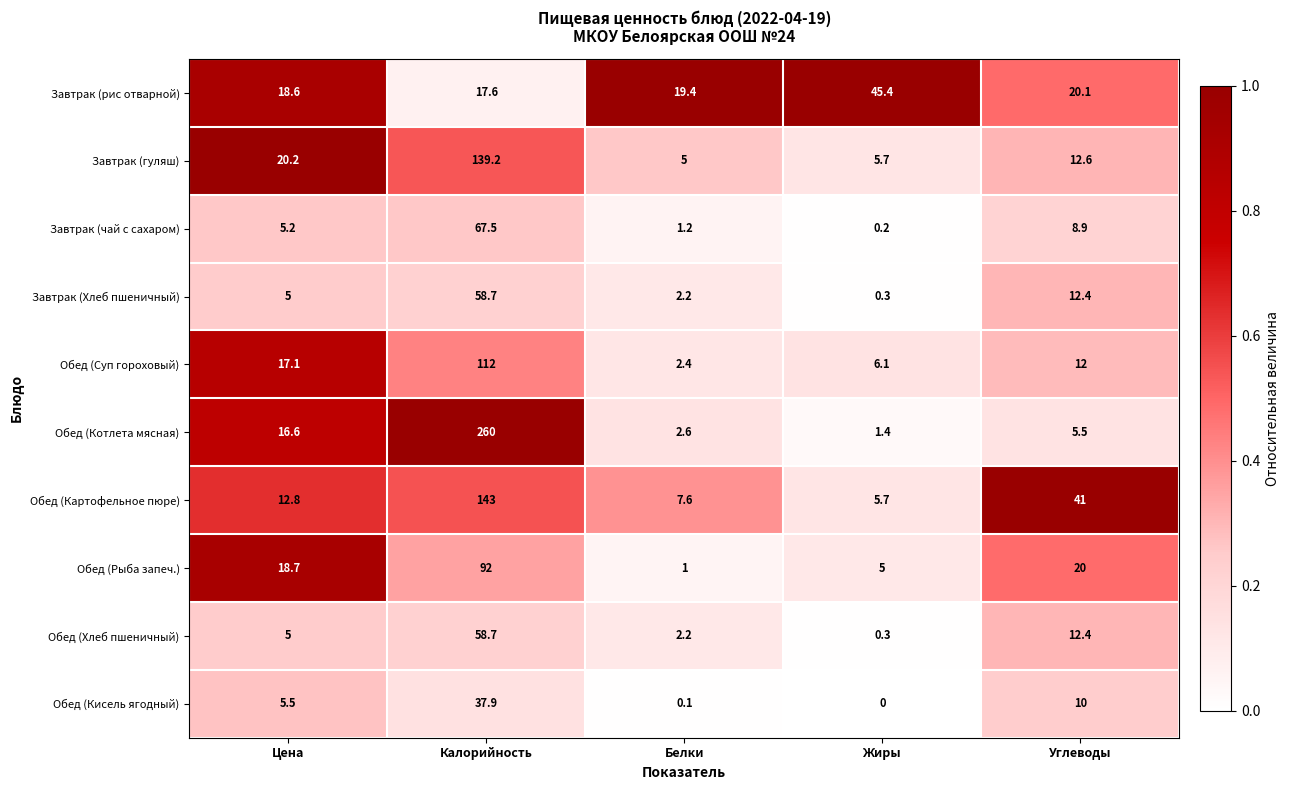

Which series has the largest total across all categories?

Обед (Котлета мясная)